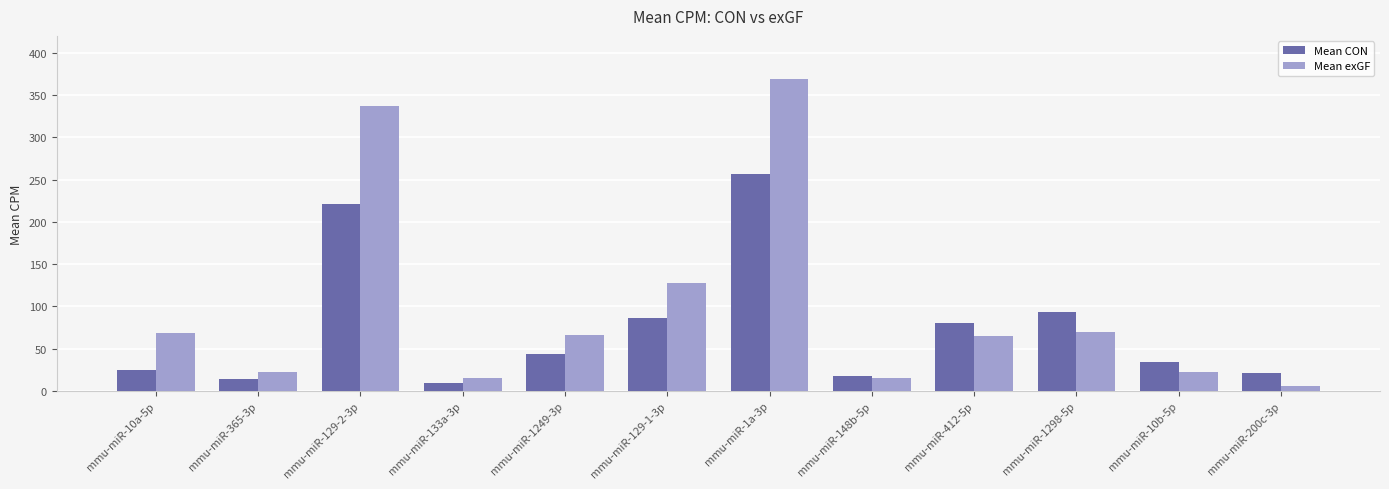

At which category is the sum across all series the highest?

mmu-miR-1a-3p